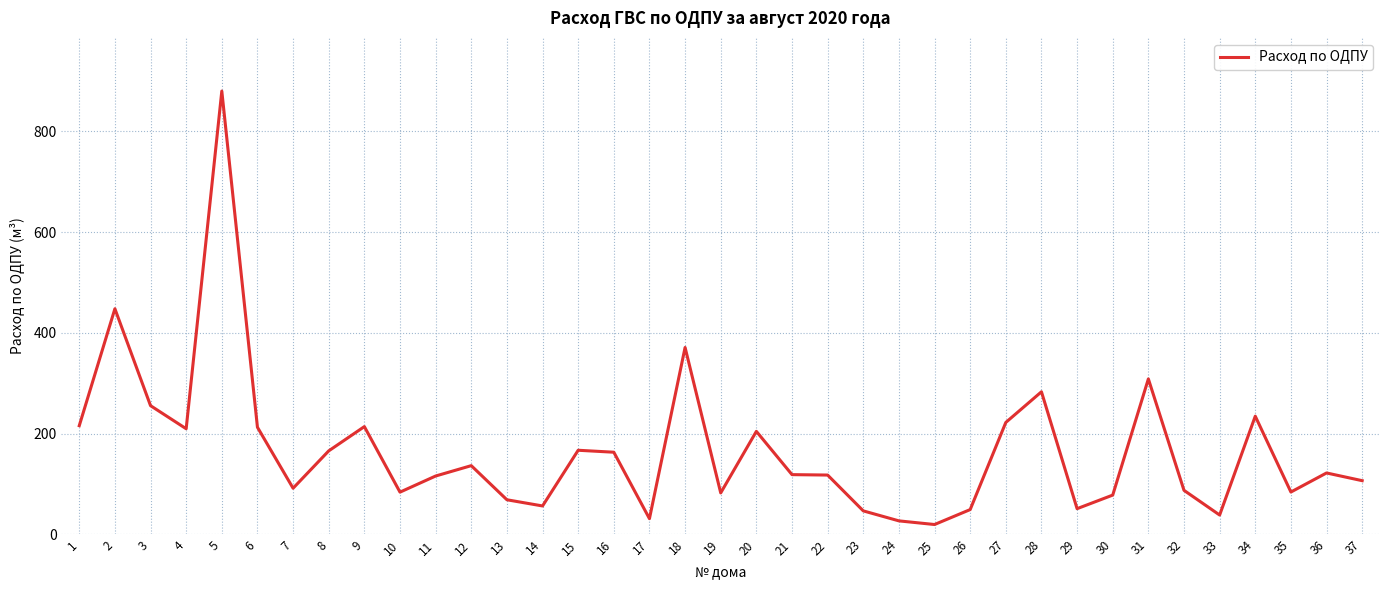

True or false: the data has more than 1 interior local peaks.

True